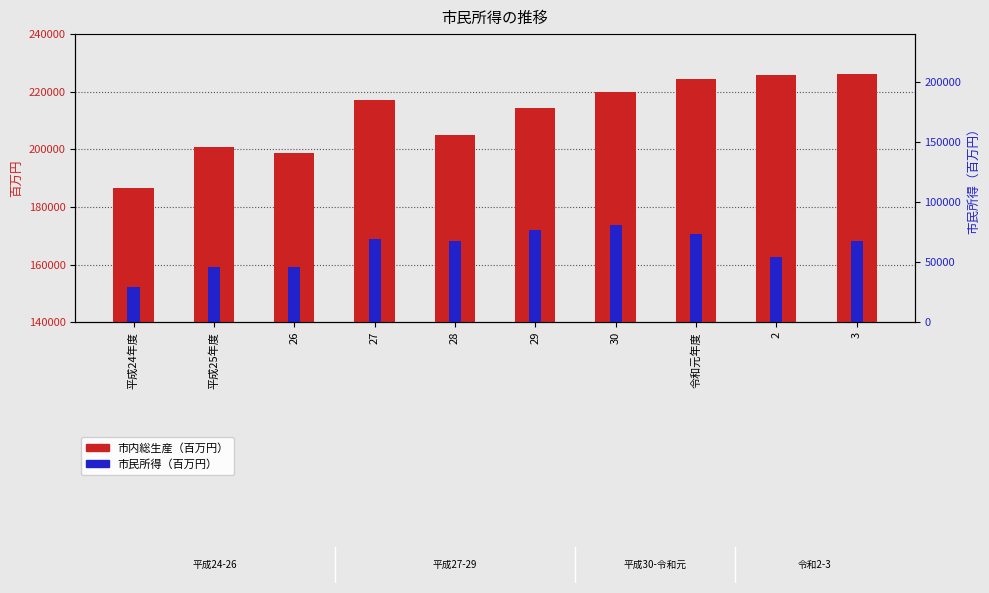

Reading right to left, extract all data points from this chart.

市内総生産（百万円）: 226173	225655	224356	219981	214470	204984	217284	198553	200921	186523
市民所得（百万円）: 168202	162756	170710	173614	172091	168299	168871	159285	159276	152273